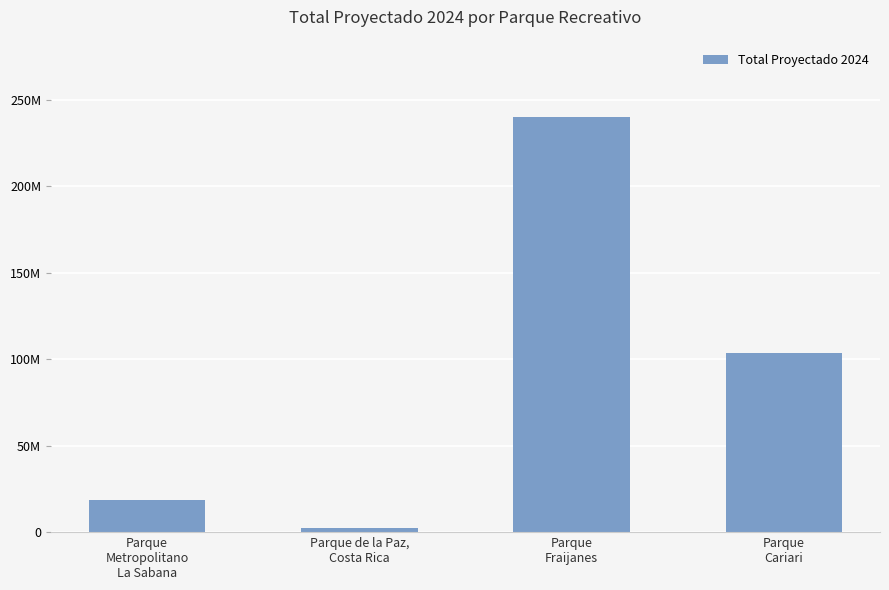

Rank the categories by value from highest to lowest.

Parque
Fraijanes, Parque
Cariari, Parque
Metropolitano
La Sabana, Parque de la Paz,
Costa Rica